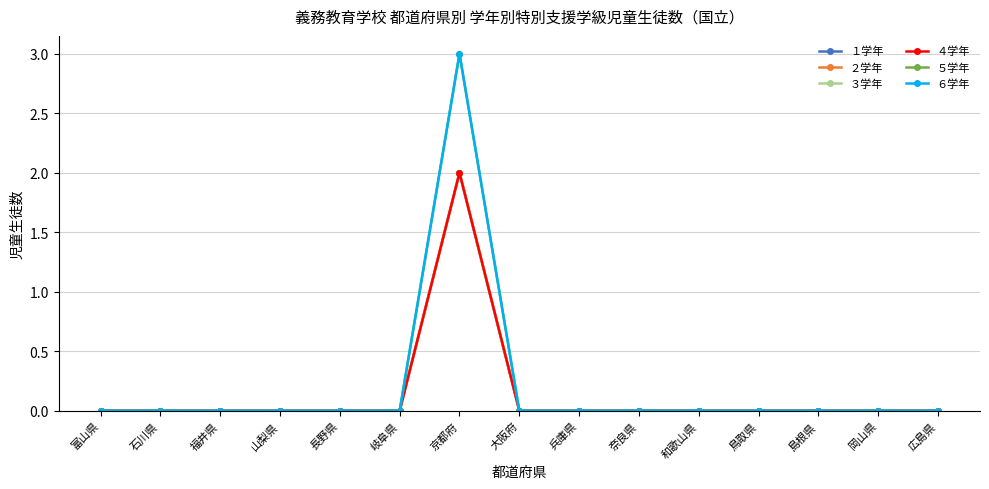

Rank the series by their maximum value, from lowest to highest.

１学年, ２学年, ３学年, ４学年, ５学年, ６学年